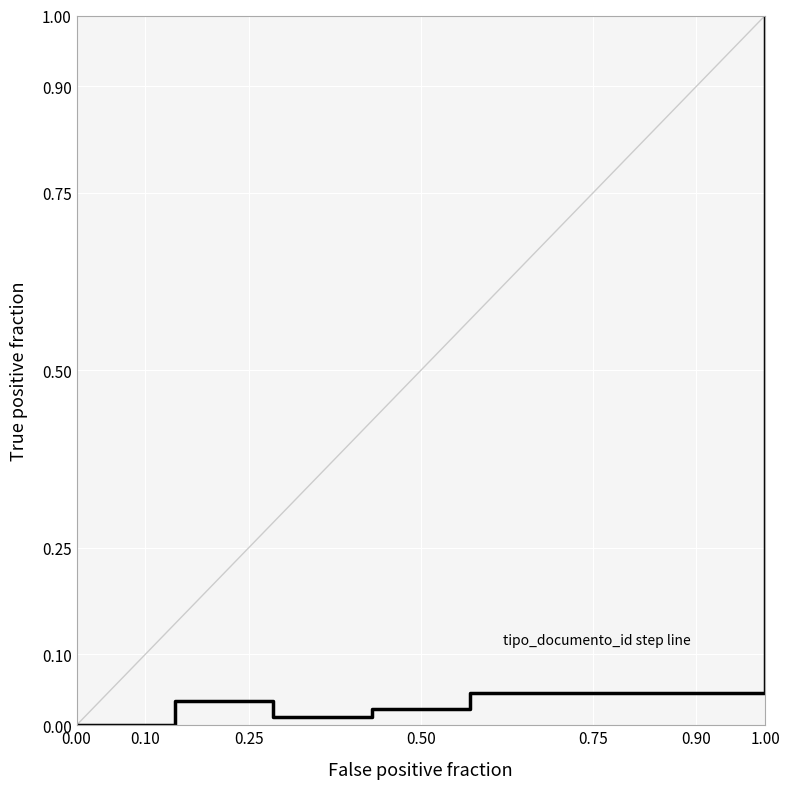

What is the greatest value displayed?

1.0